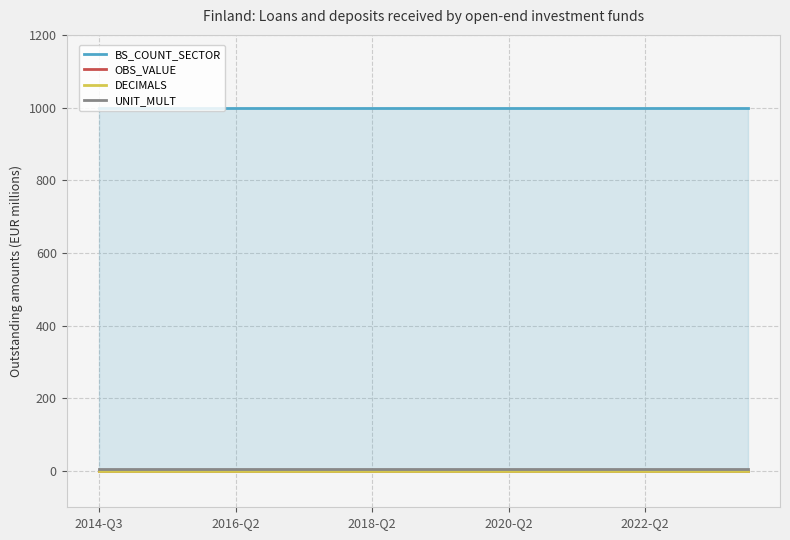

True or false: BS_COUNT_SECTOR and DECIMALS intersect in this chart.

False